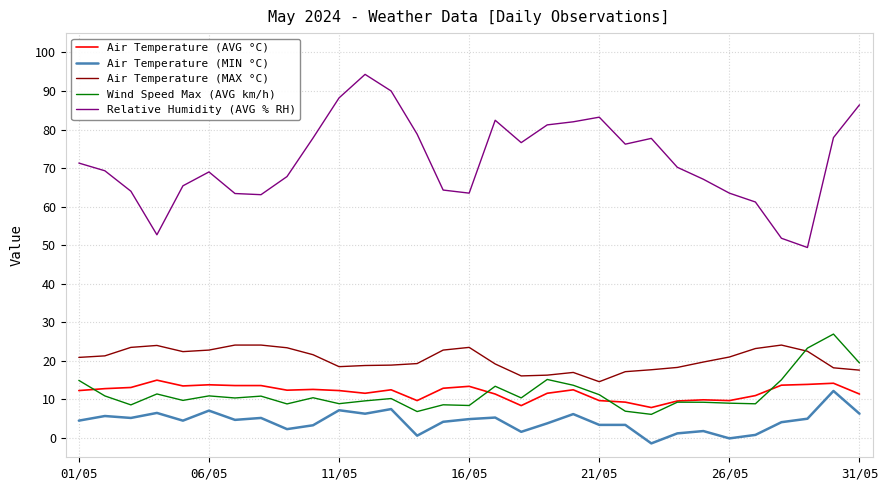

What is the highest value of the Air Temperature (MIN °C) series?

12.2